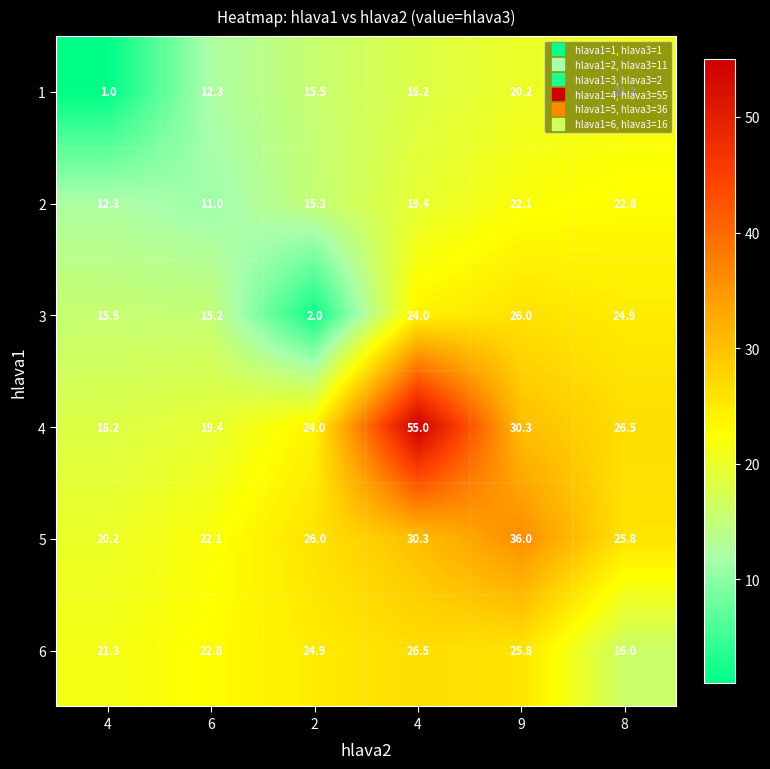

Reading right to left, transcribe all the data shown in this chart.

1: 8=21.3	9=20.2	4=18.2	2=15.5	6=12.3	4=1.0
2: 8=22.8	9=22.1	4=19.4	2=15.2	6=11.0	4=12.3
3: 8=24.9	9=26.0	4=24.0	2=2.0	6=15.2	4=15.5
4: 8=26.5	9=30.3	4=55.0	2=24.0	6=19.4	4=18.2
5: 8=25.8	9=36.0	4=30.3	2=26.0	6=22.1	4=20.2
6: 8=16.0	9=25.8	4=26.5	2=24.9	6=22.8	4=21.3